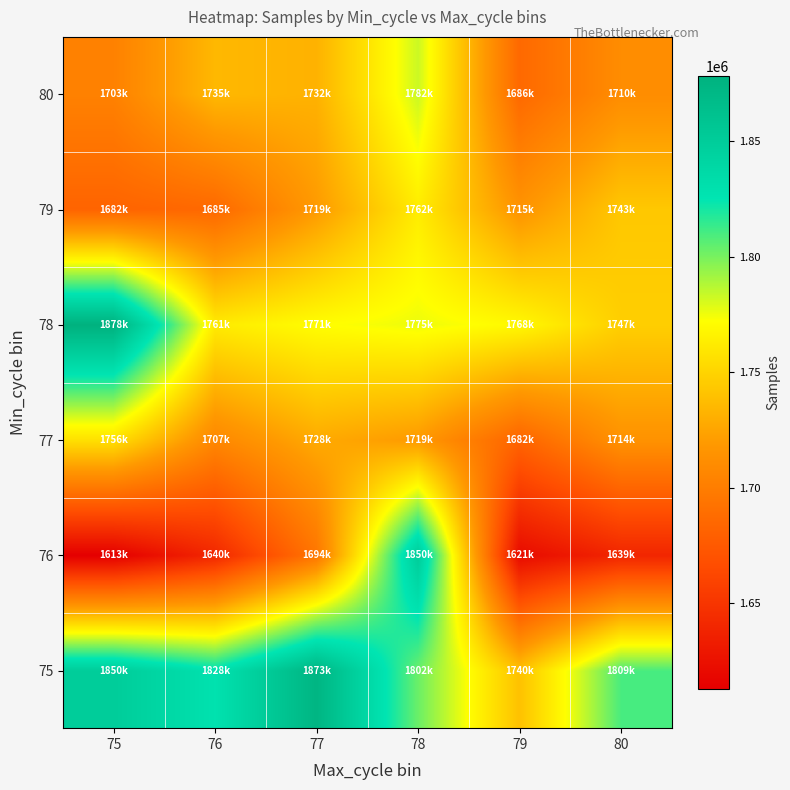

What is the total value across all series at 77?

10520382